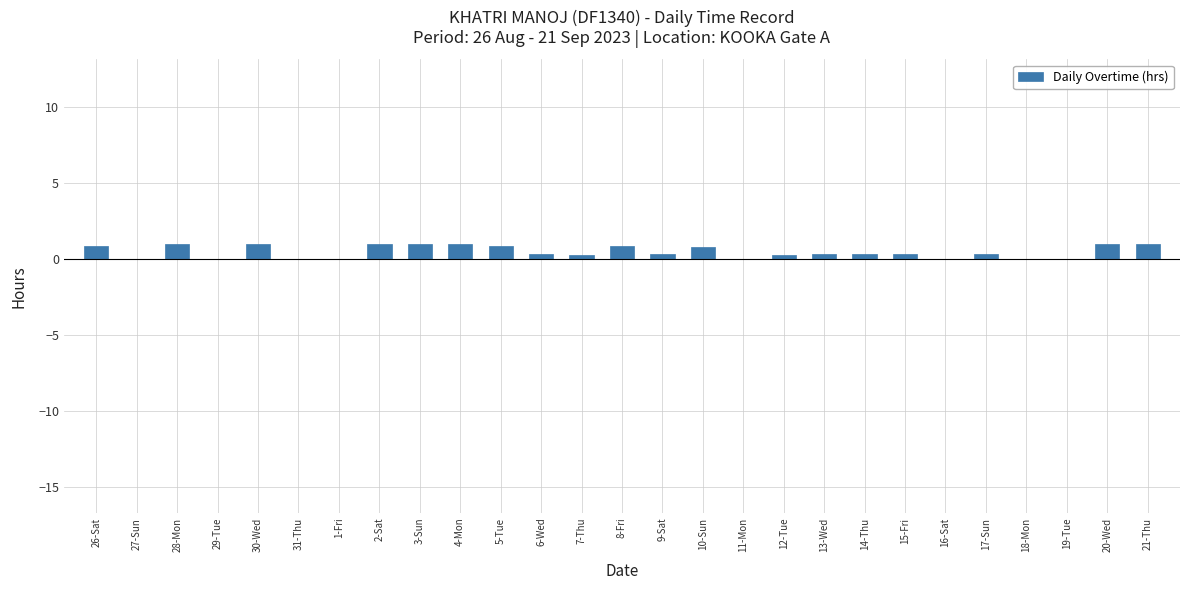

The value at 10-Sun is 0.8. True or false?

True